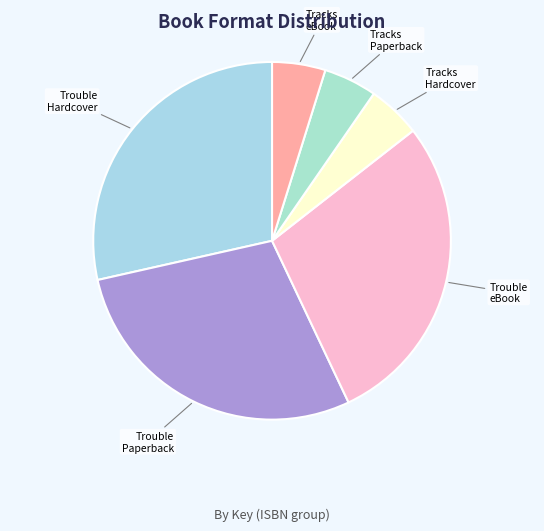

To the nearest percent, what is the difference between the largest and smallest slice percentages?

24%